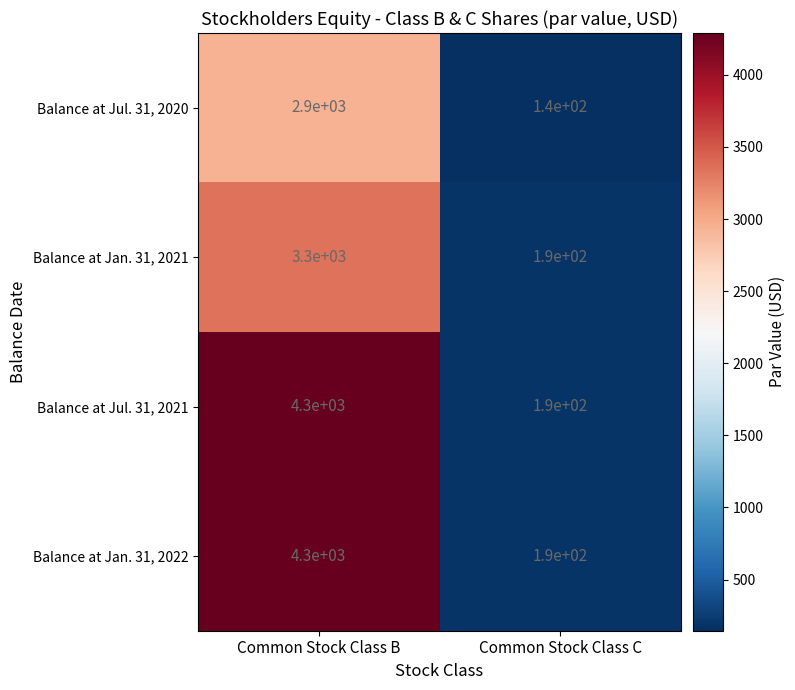

How many categories are shown in the chart?

2